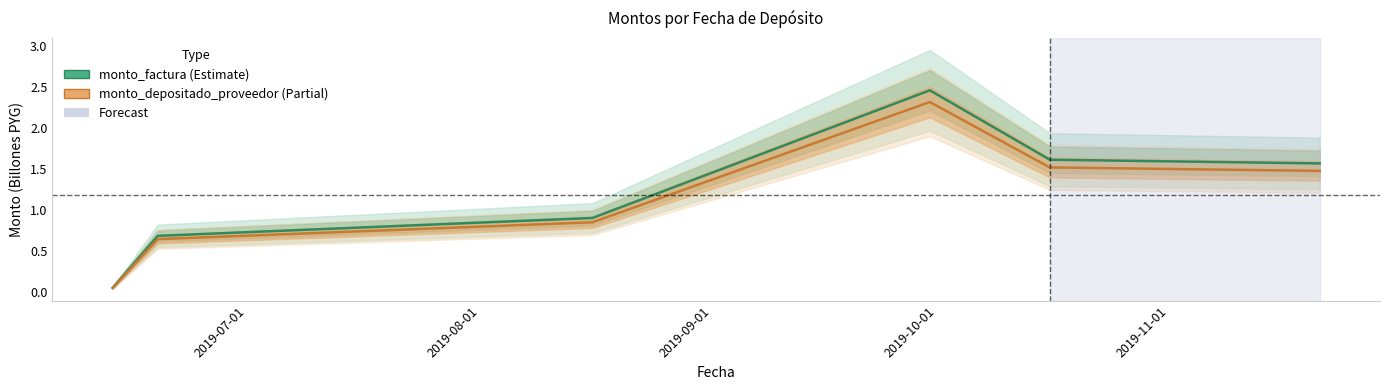

At which label does monto_depositado_proveedor first exceed 1?

2019-10-01